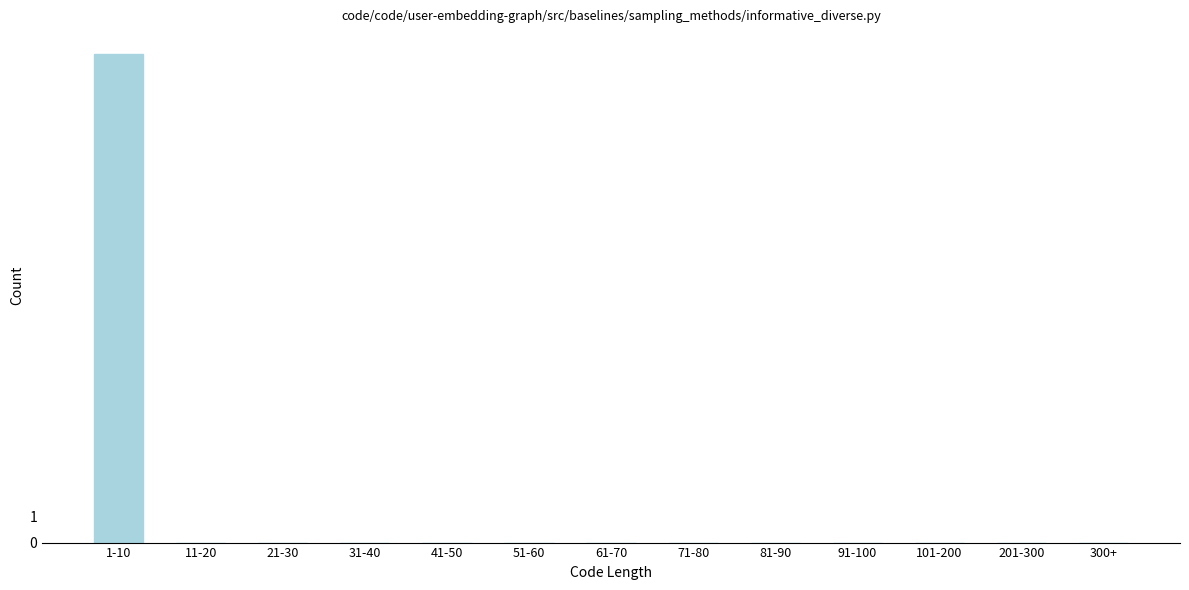

Reading right to left, what are all the values shown in this chart?

300+=0	201-300=0	101-200=0	91-100=0	81-90=0	71-80=0	61-70=0	51-60=0	41-50=0	31-40=0	21-30=0	11-20=0	1-10=19